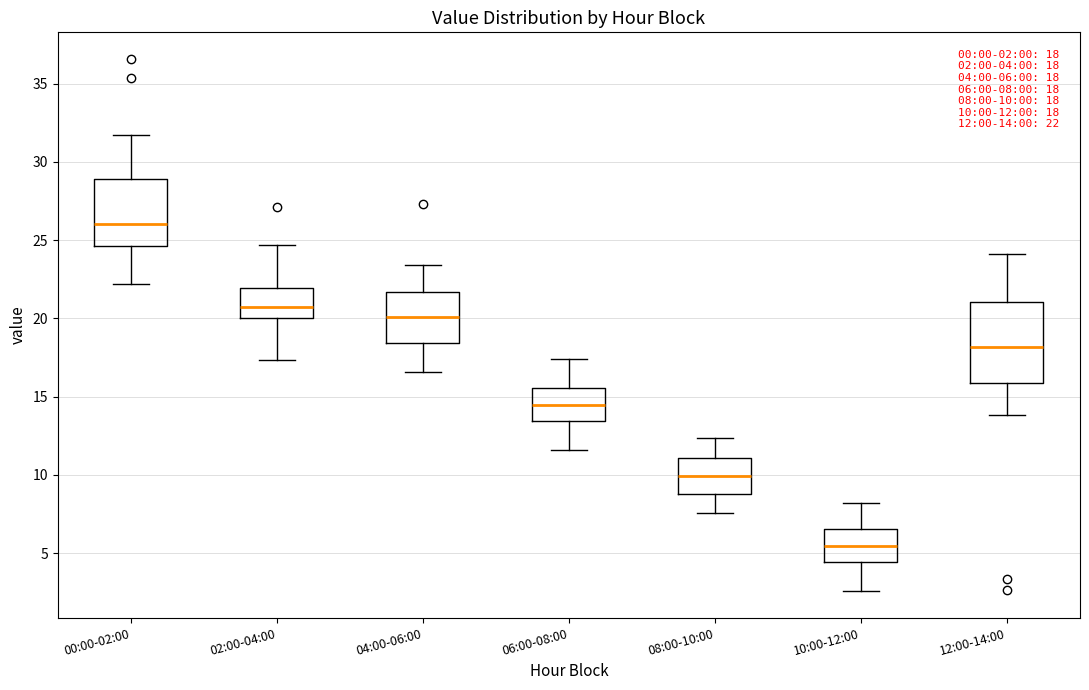

Comparing the boxes themselves (not the whiskers), which one is the tallest?

12:00-14:00